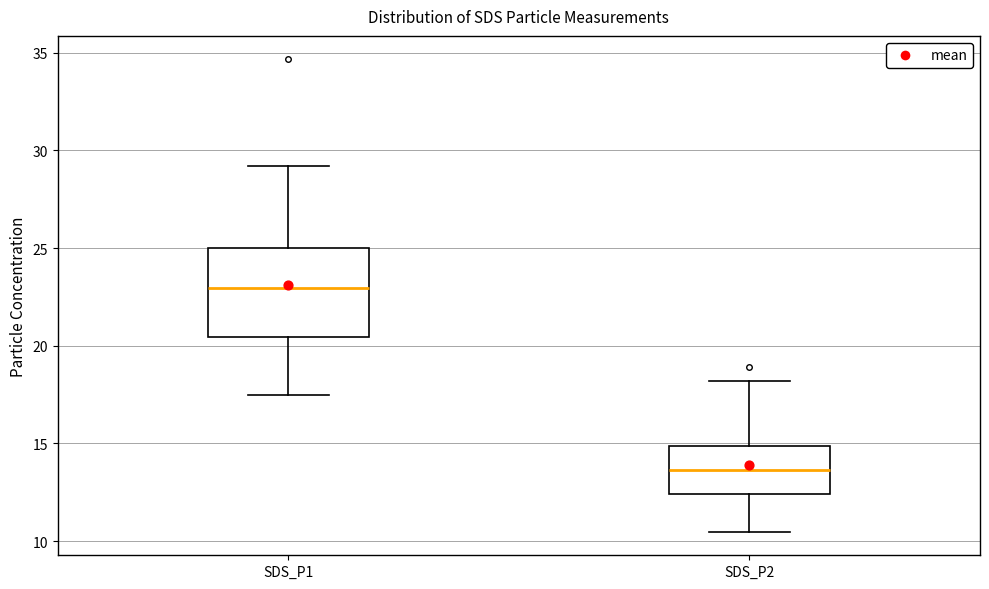

Which box is the tallest, from its lower edge to its upper edge?

SDS_P1